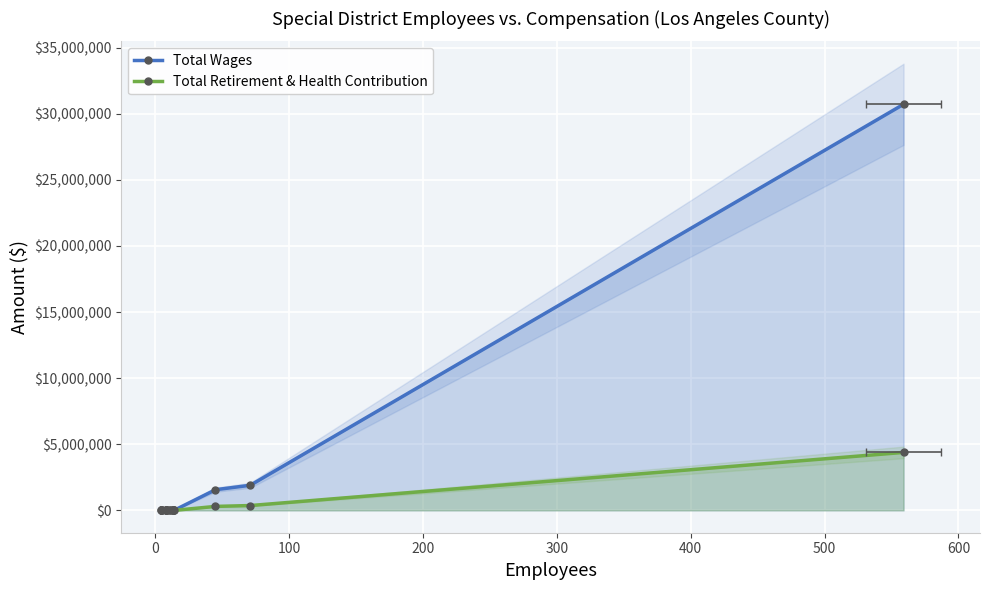

What is the maximum value for Total Retirement & Health Contribution?

4386390